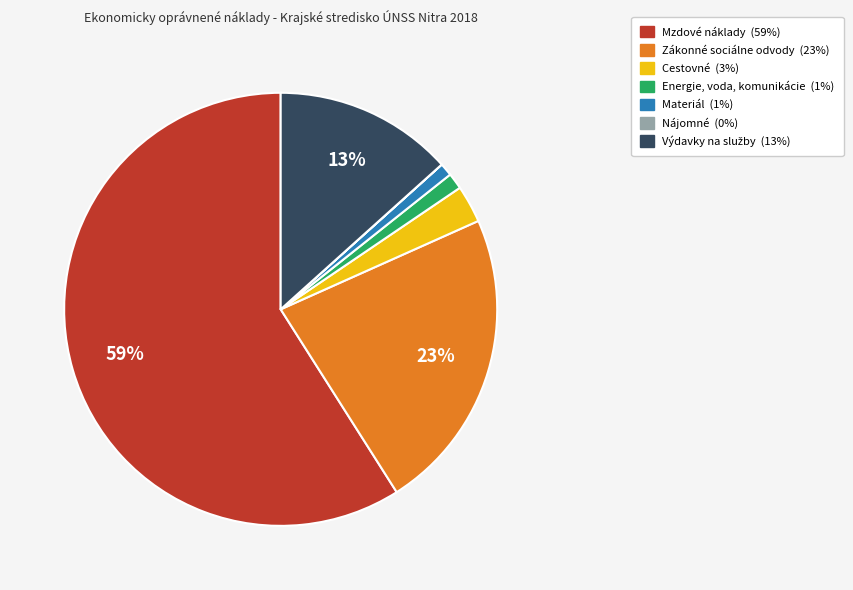

Does any single category account for the majority?

Yes